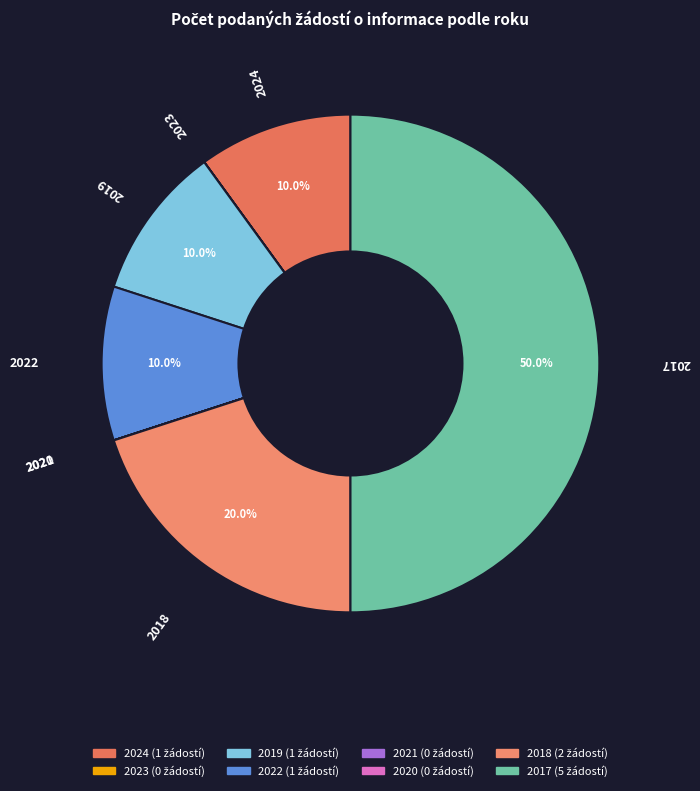

Is 2018 the majority of the pie?

No